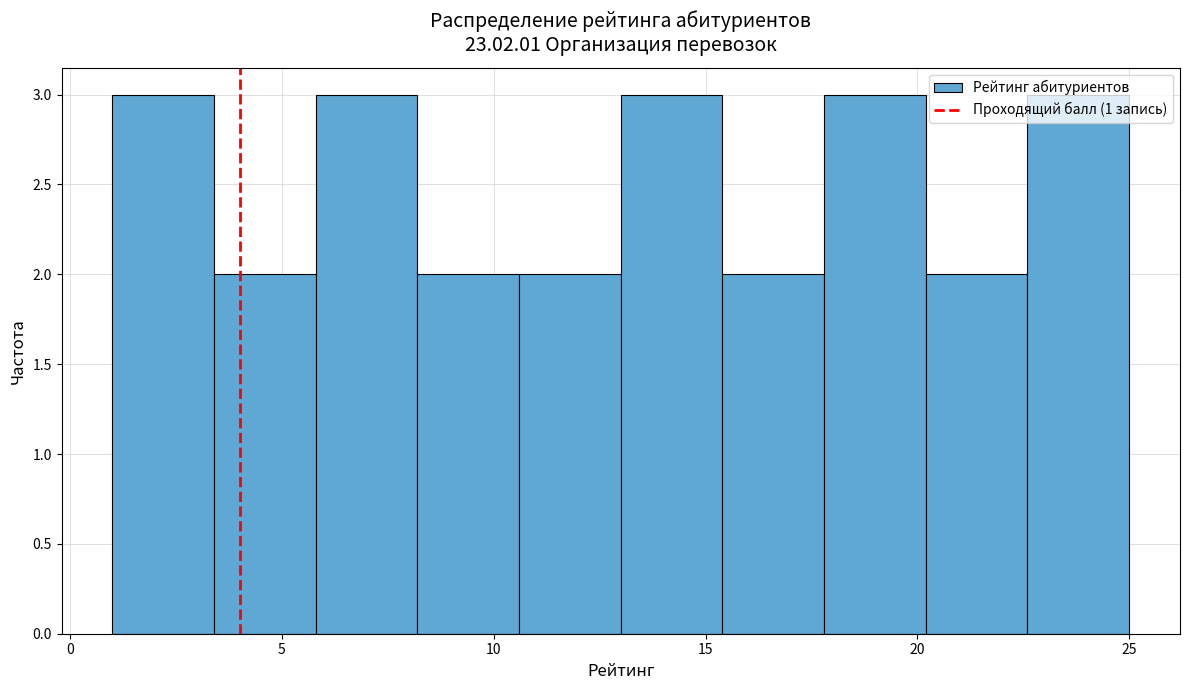

Reading left to right, transcribe this chart: for each bar, give the range it covers on the x-axis and its height. Neither the bar edges nor the heights are printed on the chart, so give them approximately, as read against the axes.

1.0 to 3.4: 3
3.4 to 5.8: 2
5.8 to 8.2: 3
8.2 to 10.6: 2
10.6 to 13.0: 2
13.0 to 15.4: 3
15.4 to 17.8: 2
17.8 to 20.2: 3
20.2 to 22.6: 2
22.6 to 25.0: 3